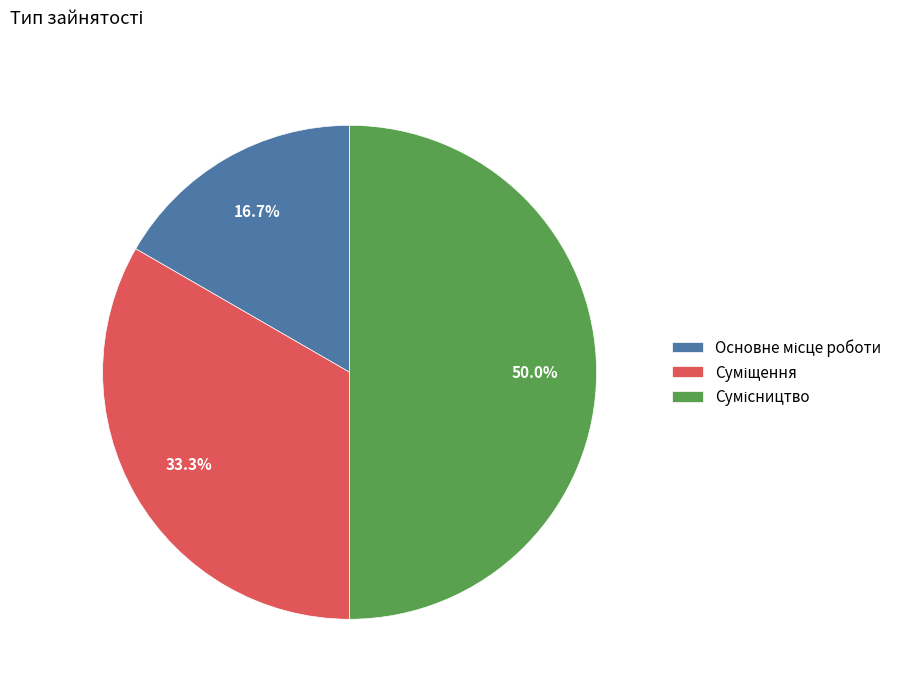

Which category has the biggest portion of the pie?

Сумісництво